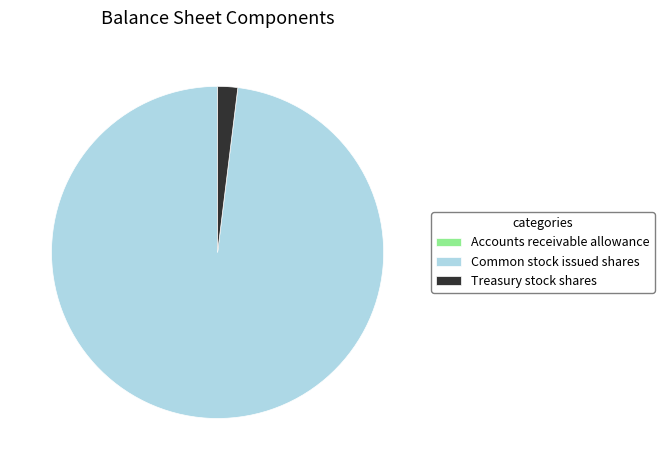

Which slice is the largest?

Common stock issued shares